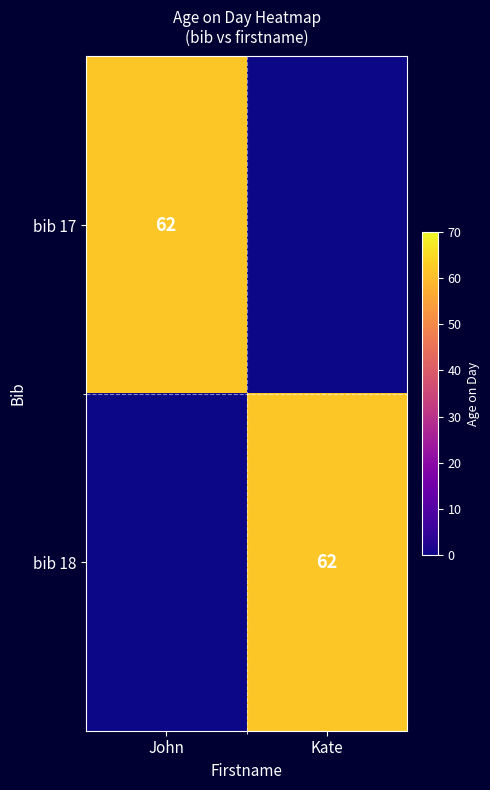

At which category is the sum across all series the highest?

John